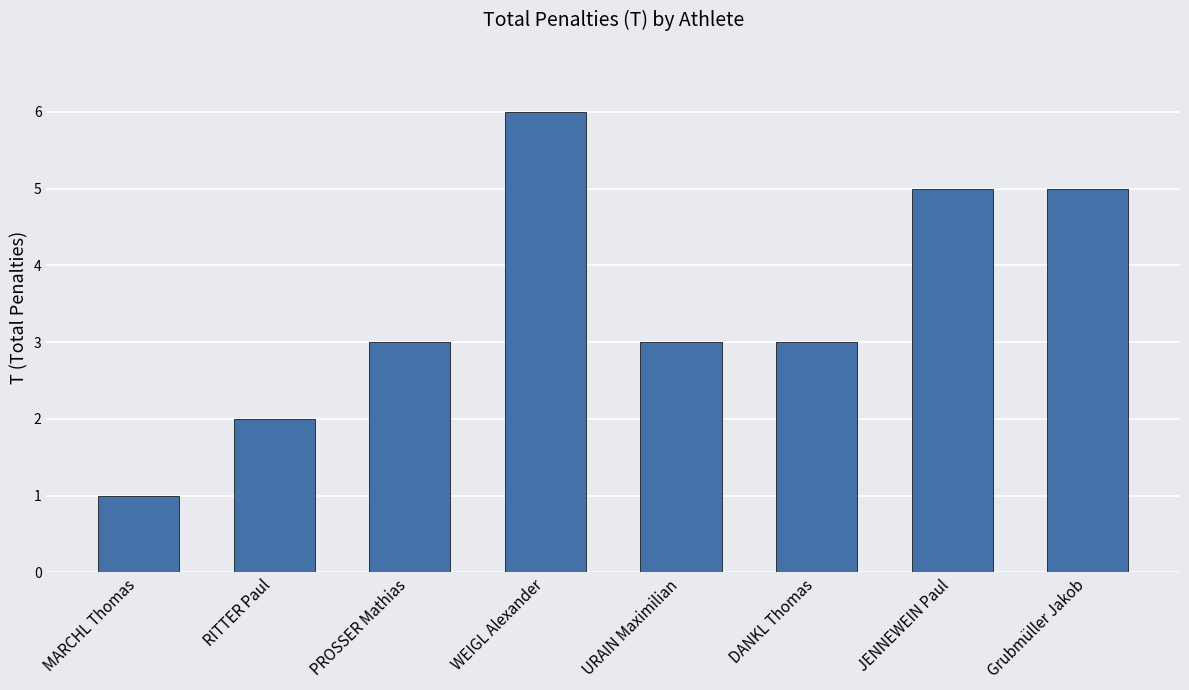

What is the difference between the values at WEIGL Alexander and RITTER Paul?

4